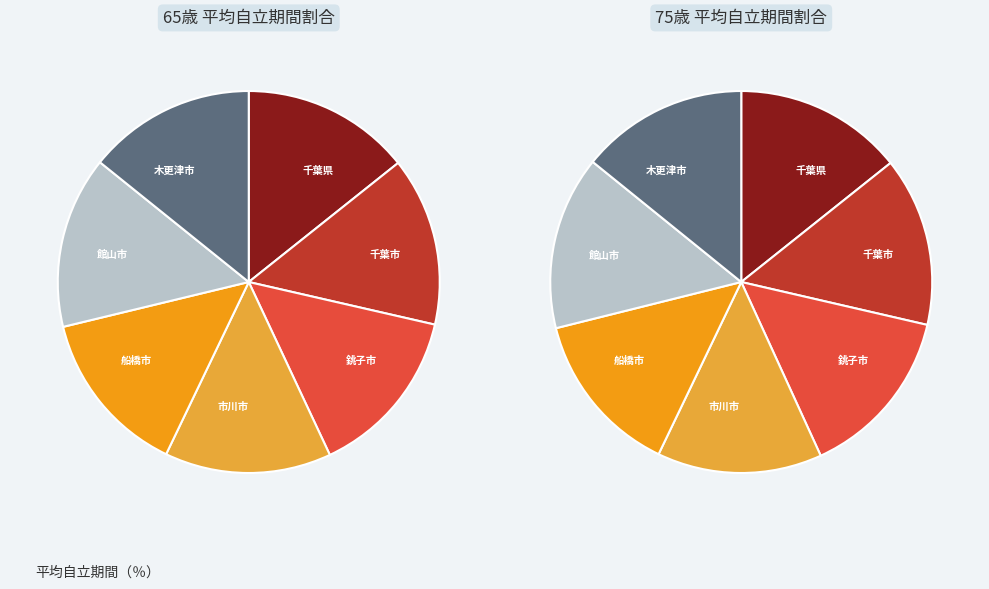

Is 木更津市(75) the majority of the pie?

No